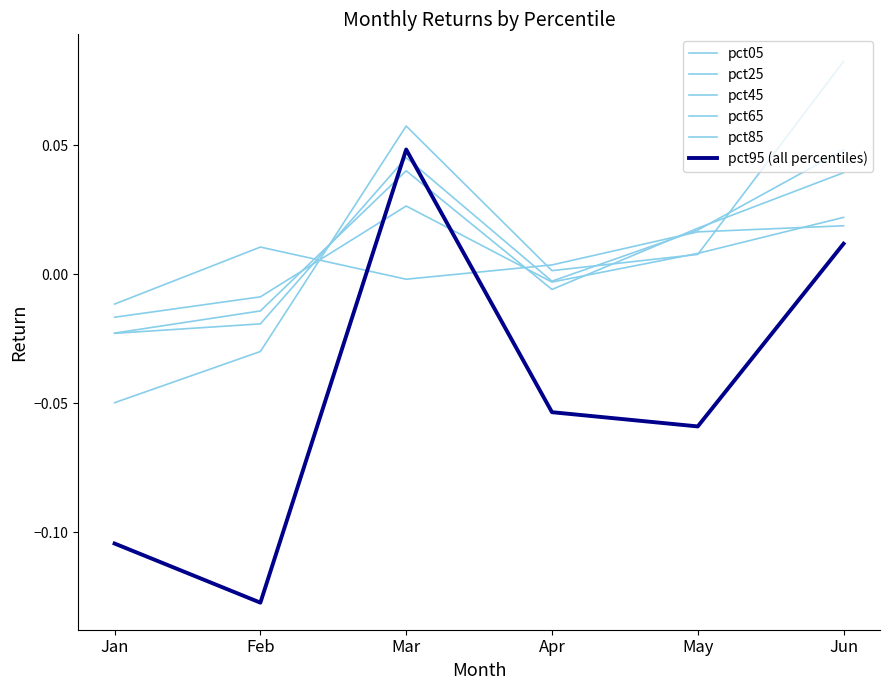

Rank the series at May from highest to lowest value.

pct45, pct65, pct05, pct25, pct85, pct95 (all percentiles)